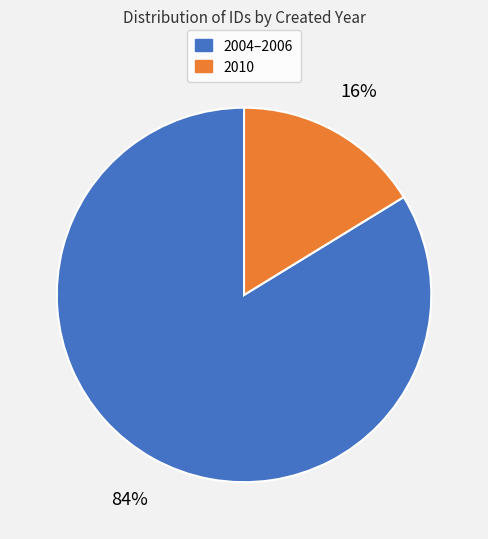

To the nearest percent, what is the average slice percentage?

50%